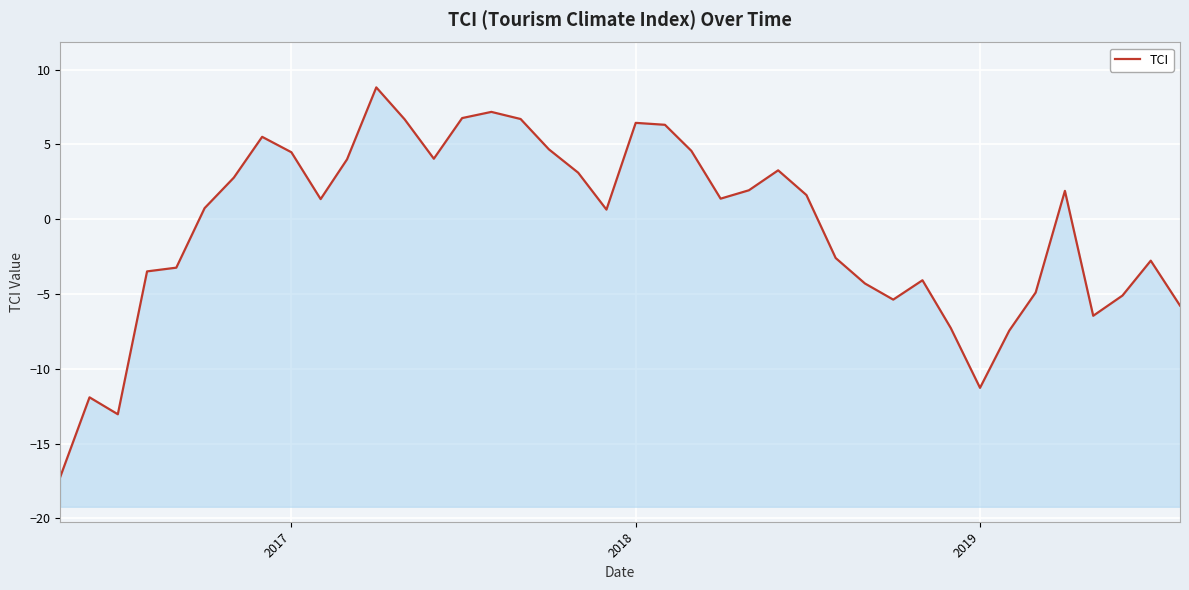

How many data points are above 1?

21